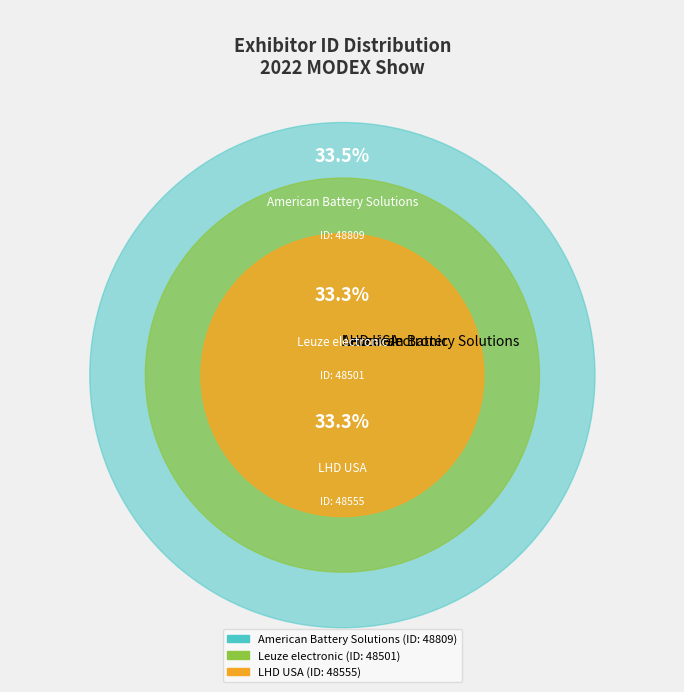

To the nearest percent, what is the average slice percentage?

33%